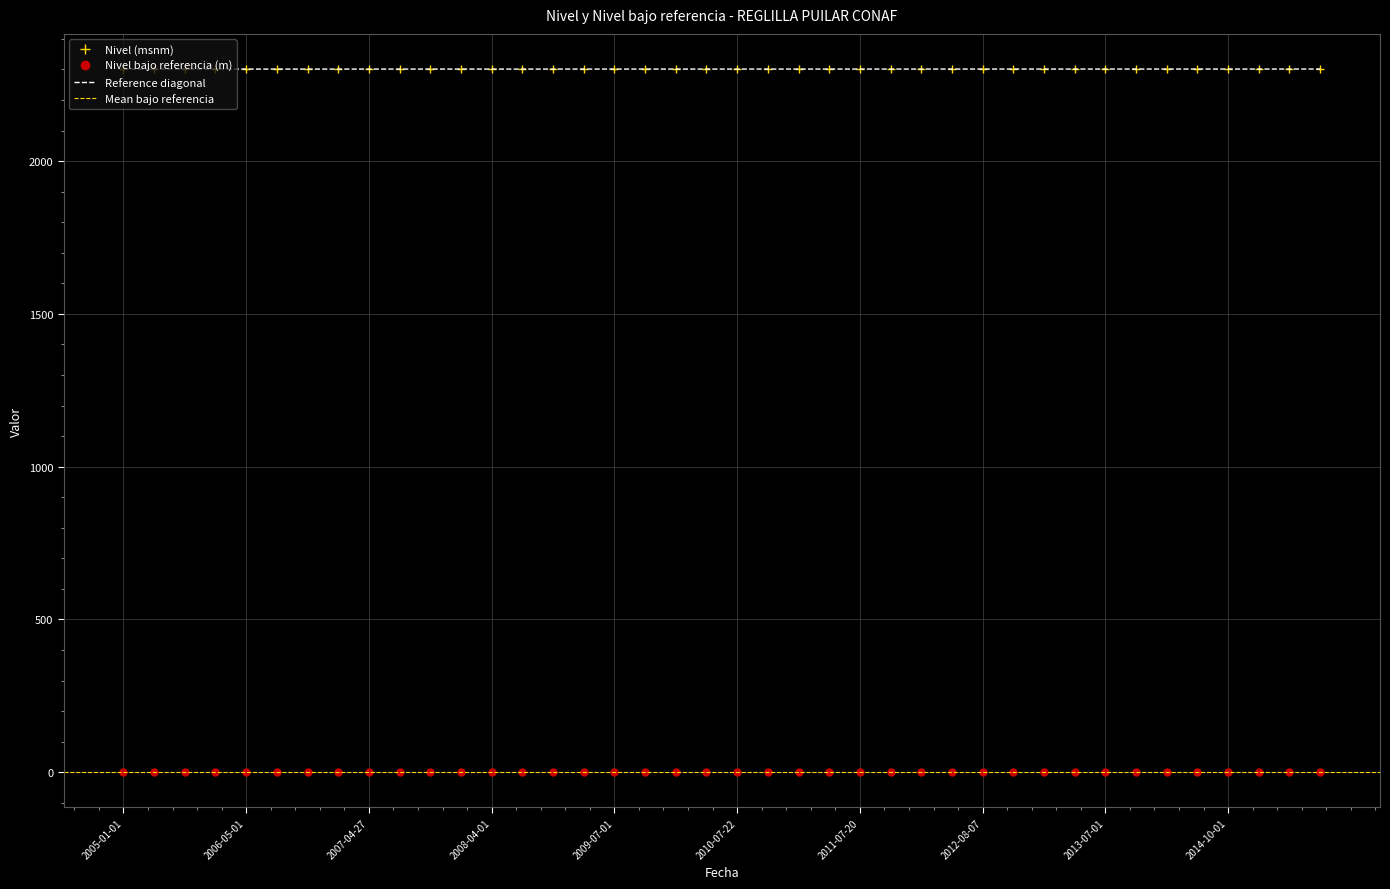

True or false: Nivel bajo referencia (m) and Nivel (msnm) intersect in this chart.

False